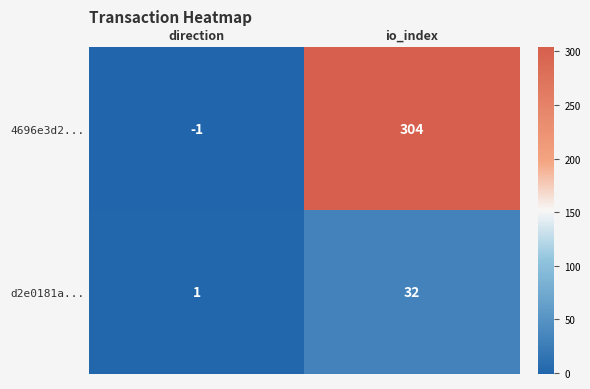

How many values in 4696e3d2... are above zero?

1